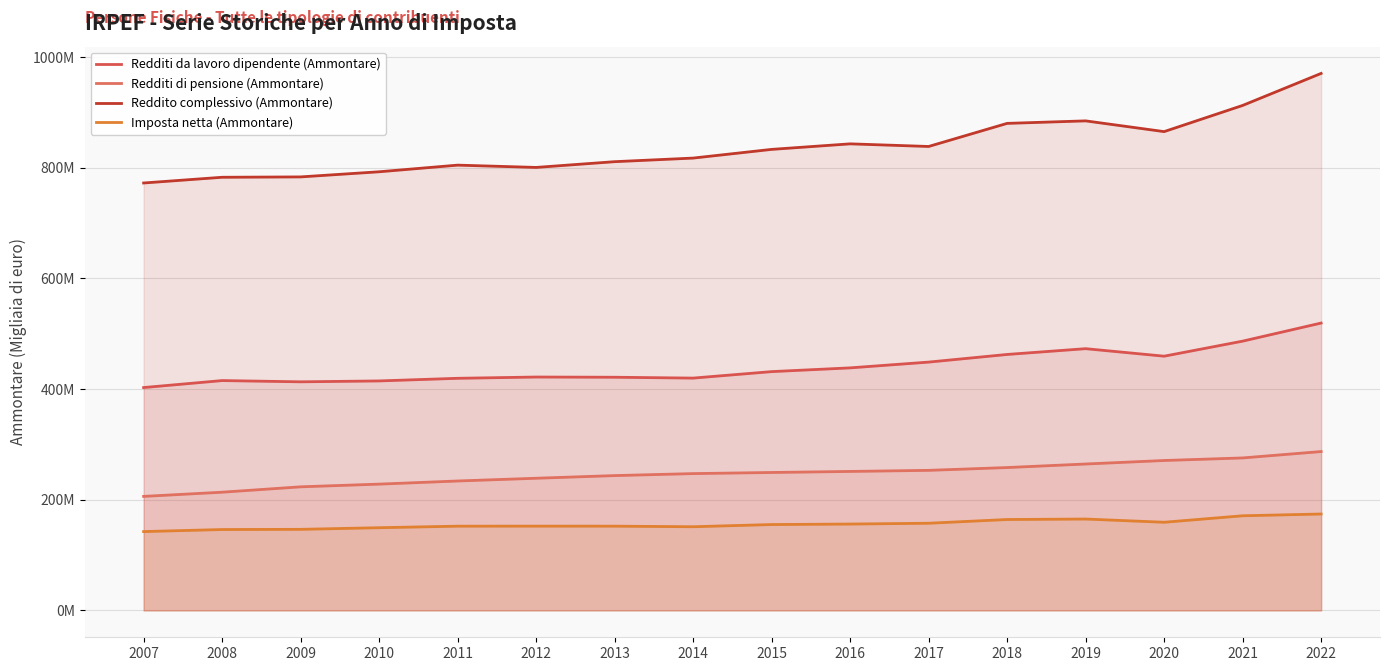

True or false: Reddito complessivo (Ammontare) and Redditi di pensione (Ammontare) intersect in this chart.

False